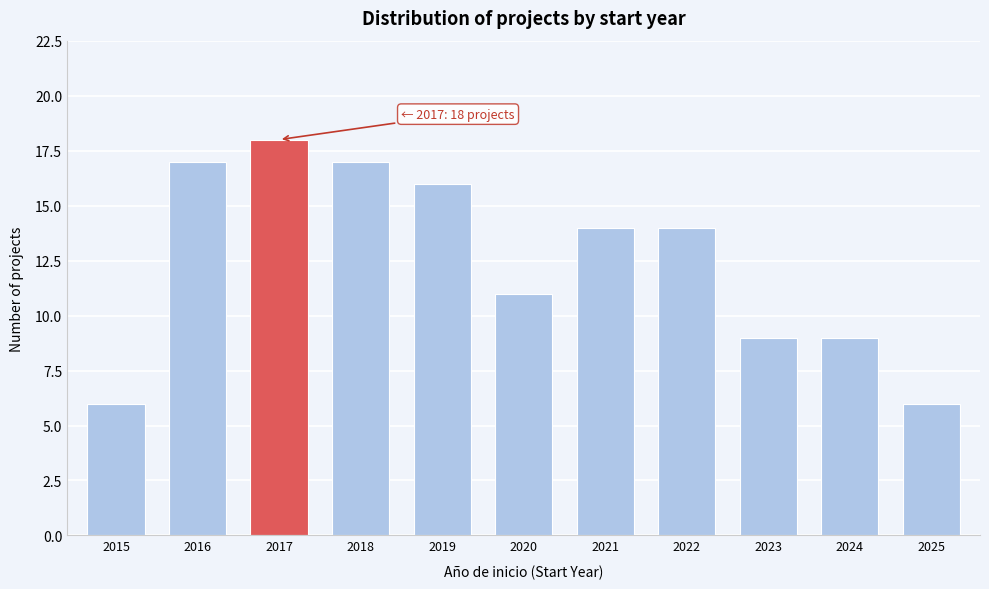

Reading right to left, transcribe all the data shown in this chart.

6	9	9	14	14	11	16	17	18	17	6